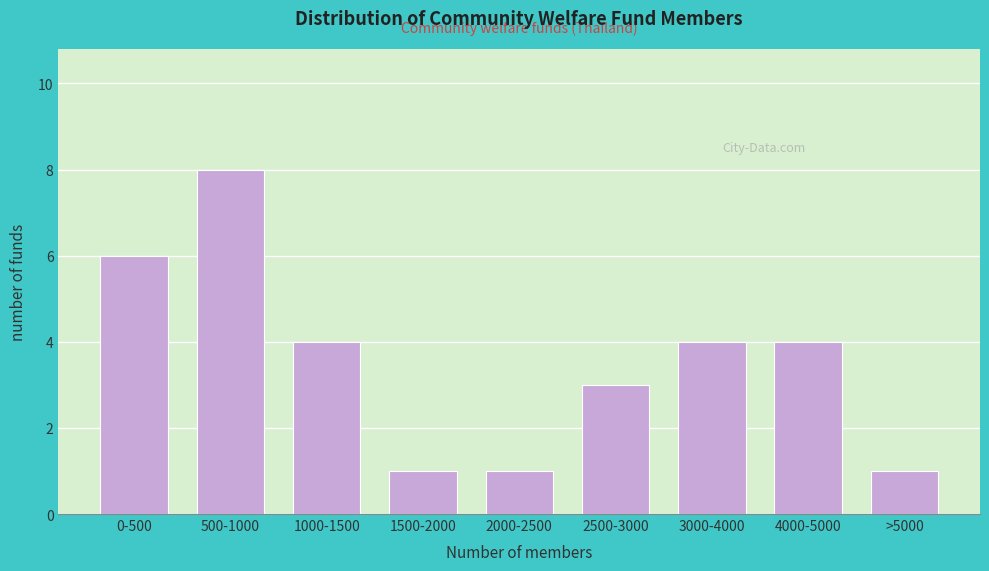

Reading right to left, transcribe all the data shown in this chart.

1	4	4	3	1	1	4	8	6